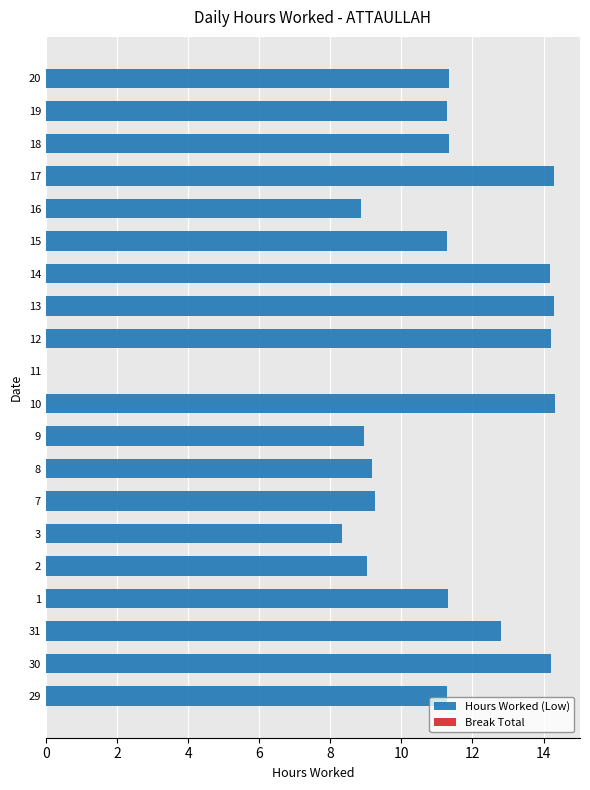

Is it true that the value at 11 is 5.8?

False